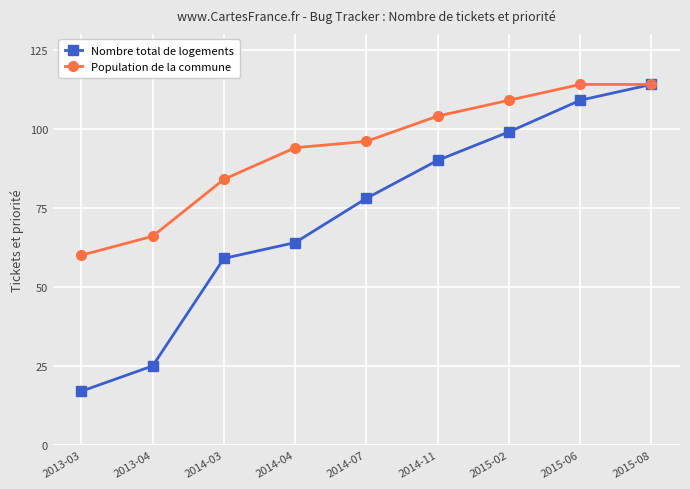

What is the total value across all series at 2013-03?

77